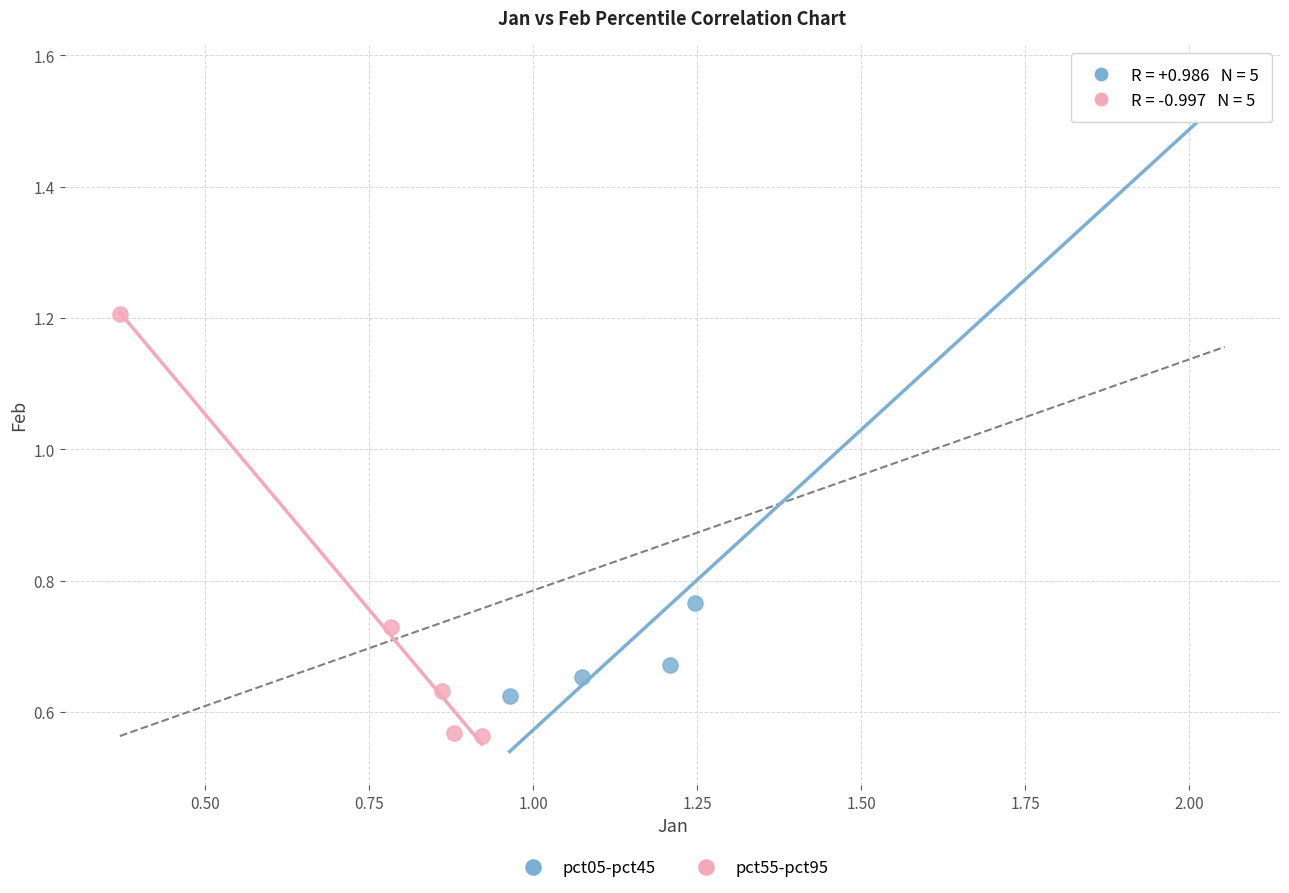

Which series contains the lowest Y value?

pct55-pct95